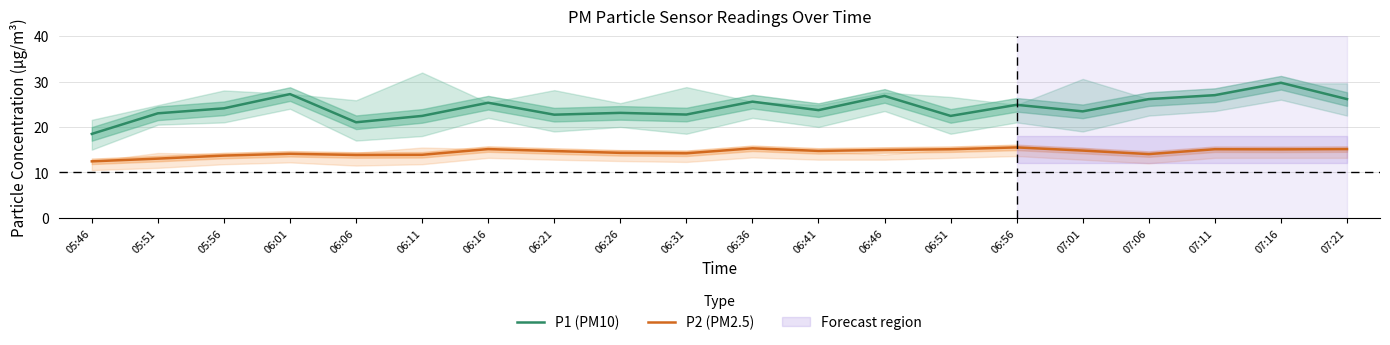

Reading left to right, extract all data points from this chart.

P1 (PM10): 05:46=18.5	05:51=23.0	05:56=24.1	06:01=27.2	06:06=21.0	06:11=22.4	06:16=25.3	06:21=22.7	06:26=23.1	06:31=22.7	06:36=25.6	06:41=23.7	06:46=26.8	06:51=22.4	06:56=24.9	07:01=23.4	07:06=26.1	07:11=27.0	07:16=29.7	07:21=26.1
P2 (PM2.5): 05:46=12.4	05:51=13.0	05:56=13.7	06:01=14.1	06:06=13.8	06:11=13.9	06:16=15.1	06:21=14.7	06:26=14.3	06:31=14.2	06:36=15.3	06:41=14.7	06:46=14.9	06:51=15.1	06:56=15.5	07:01=14.8	07:06=14.0	07:11=15.1	07:16=15.1	07:21=15.1